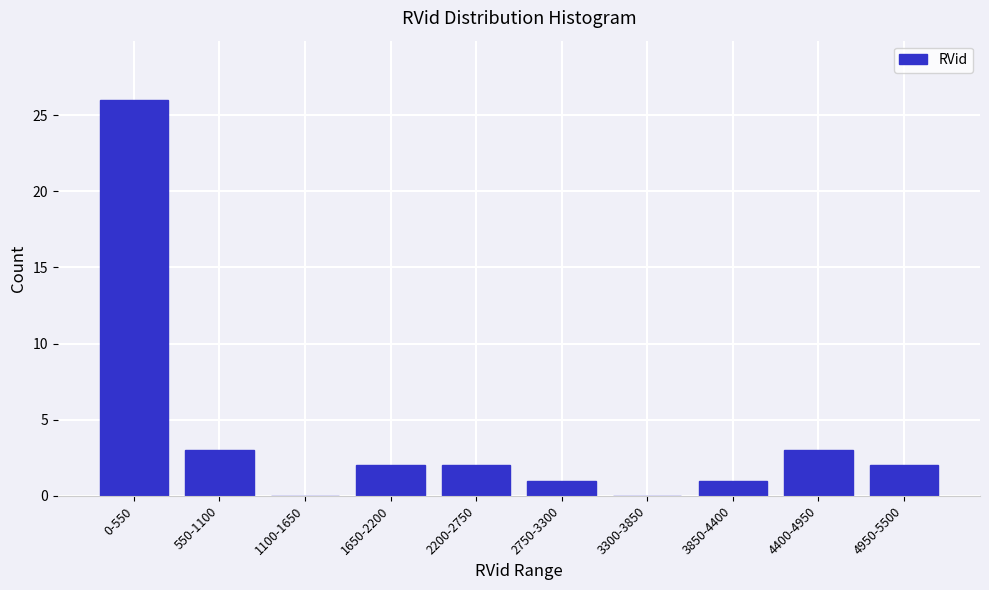

Reading left to right, extract all data points from this chart.

0-550=26	550-1100=3	1100-1650=0	1650-2200=2	2200-2750=2	2750-3300=1	3300-3850=0	3850-4400=1	4400-4950=3	4950-5500=2